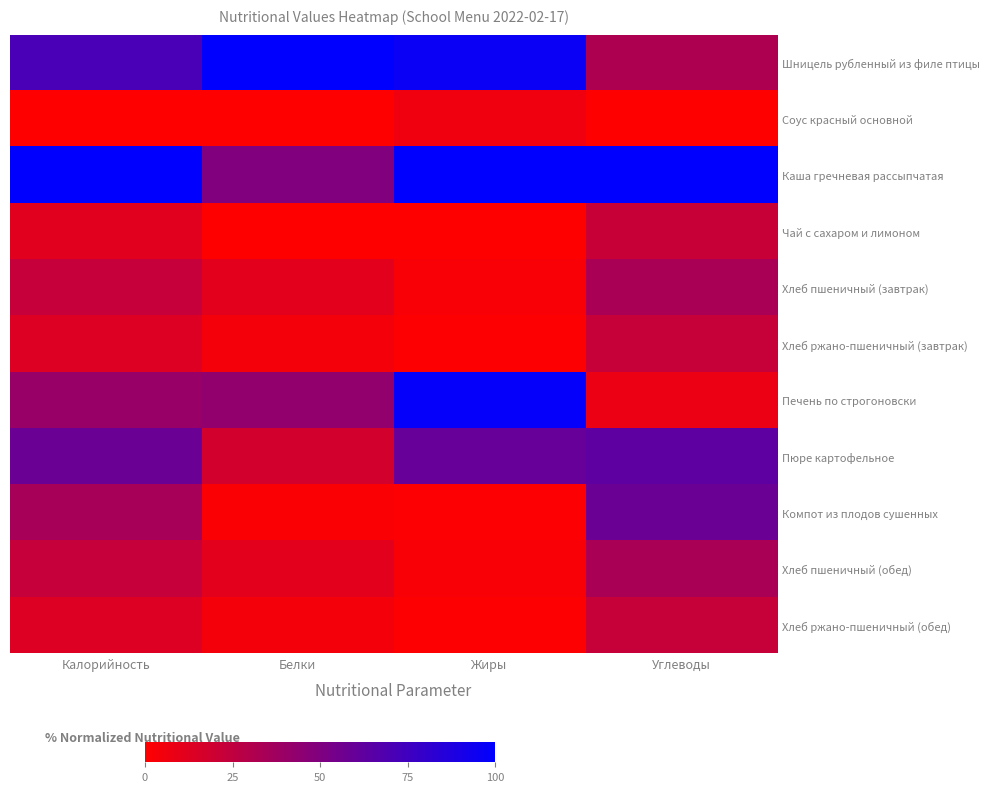

How many series are shown in this chart?

11